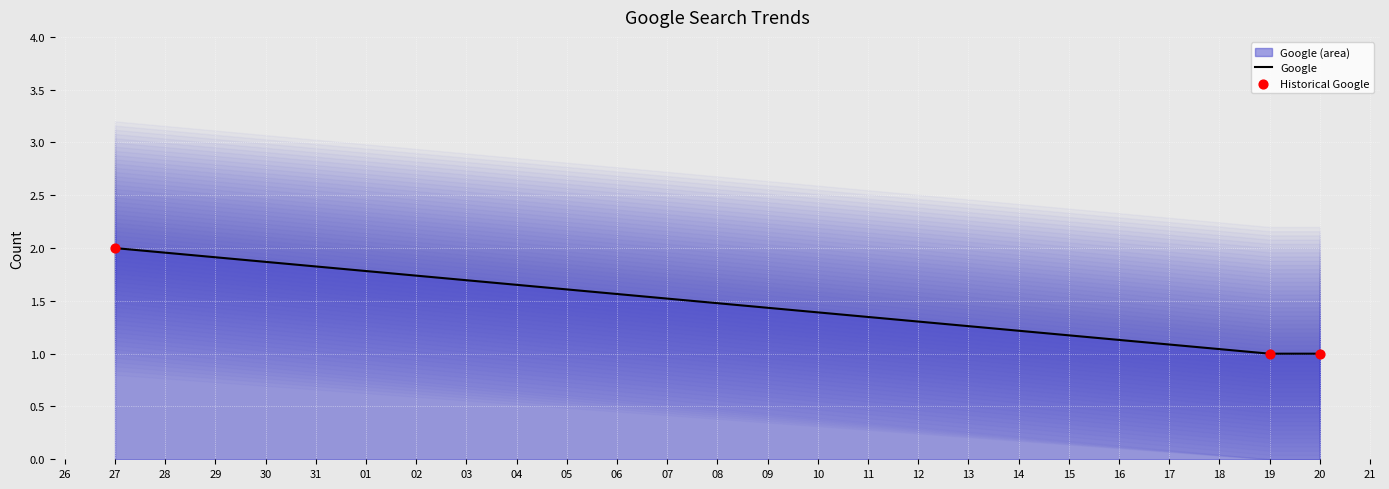

Which series has the largest total across all categories?

Google